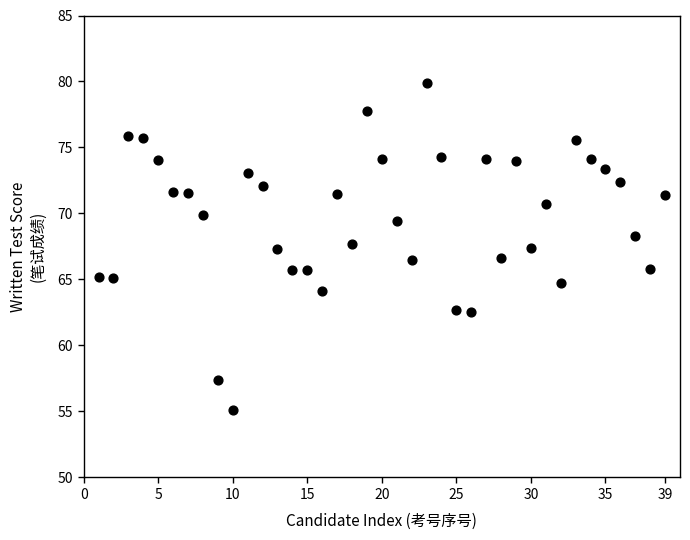

What is the range of Y values (max minus min)?

24.8